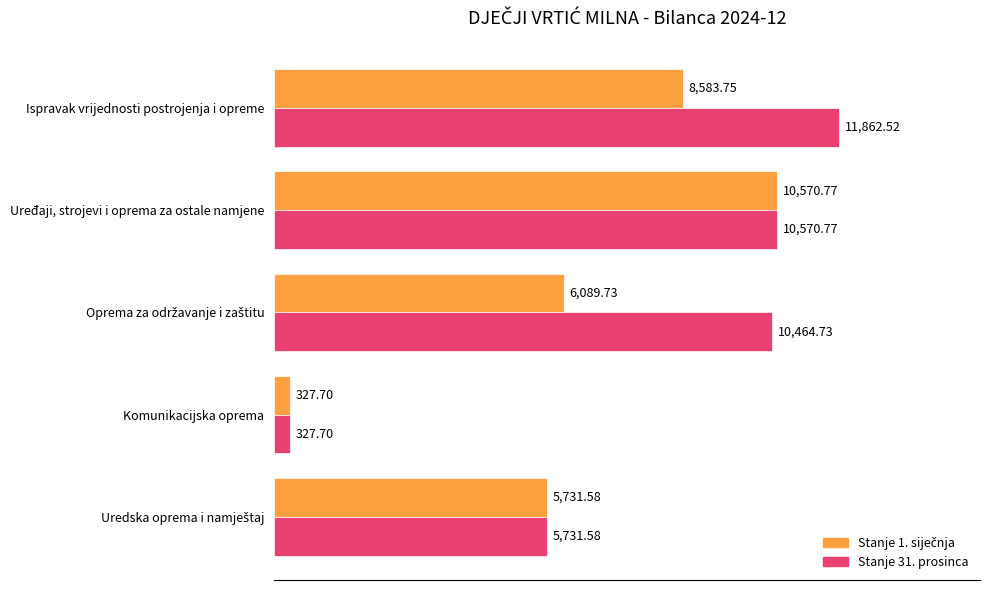

Which series has the widest spread of values?

Stanje 31. prosinca